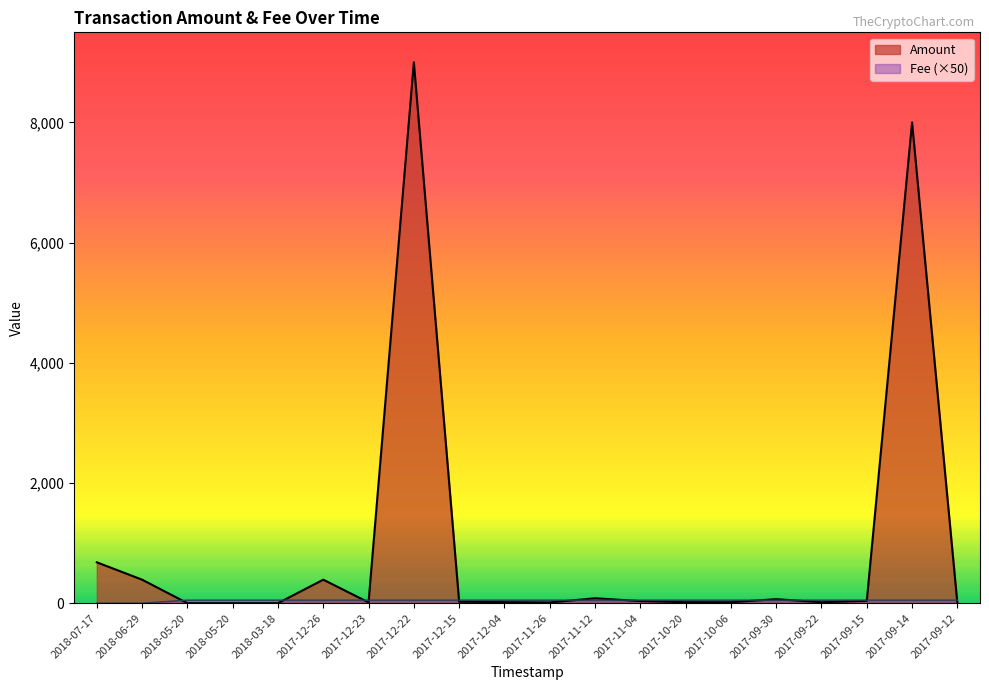

Is it true that Fee equals 50.0 at 2017-10-06?

True